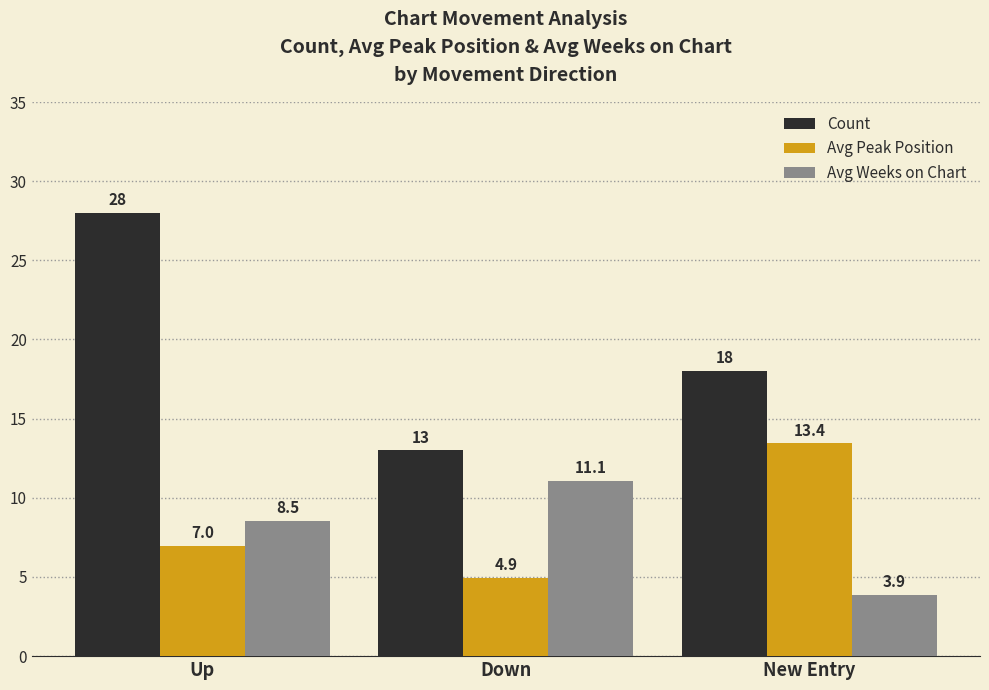

Rank the series by their maximum value, from highest to lowest.

Count, Avg Peak Position, Avg Weeks on Chart